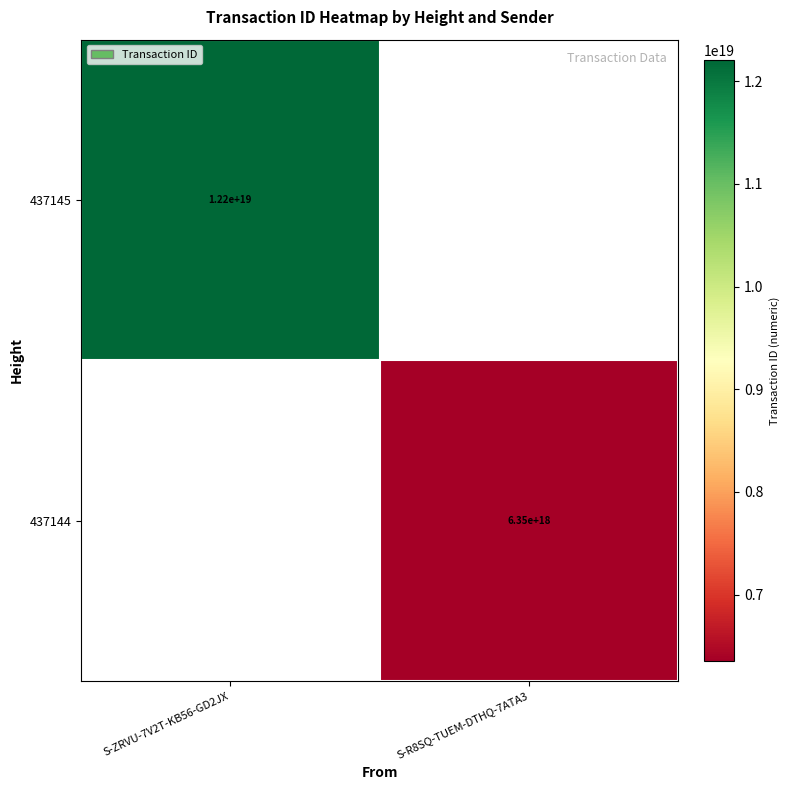

True or false: 437145 has a value of 12200000000000000000 at S-ZRVU-7V2T-KB56-GD2JX.

True